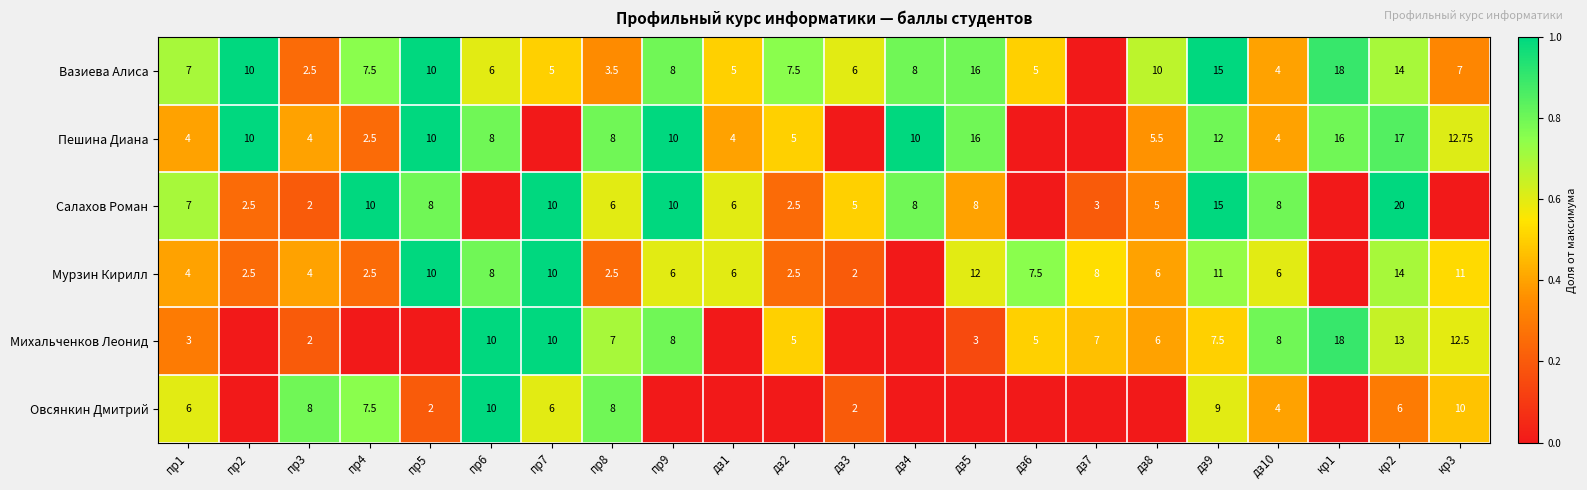

What is the spread (max minus min) of values at пр7?

1.0